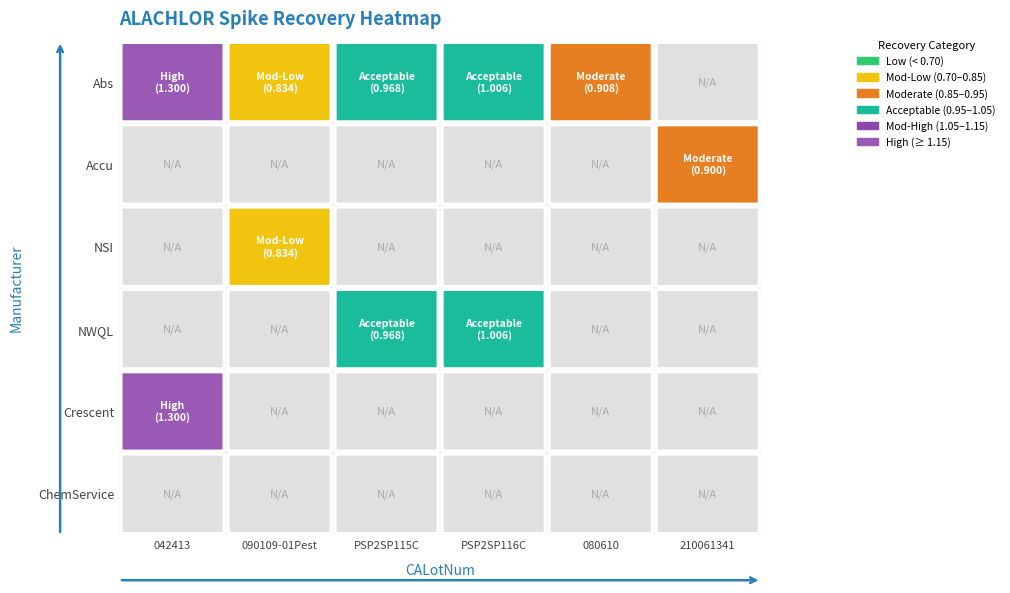

Rank the categories by NSI value from highest to lowest.

090109-01Pest, 080610, 210061341, 042413, PSP2SP115C, PSP2SP116C